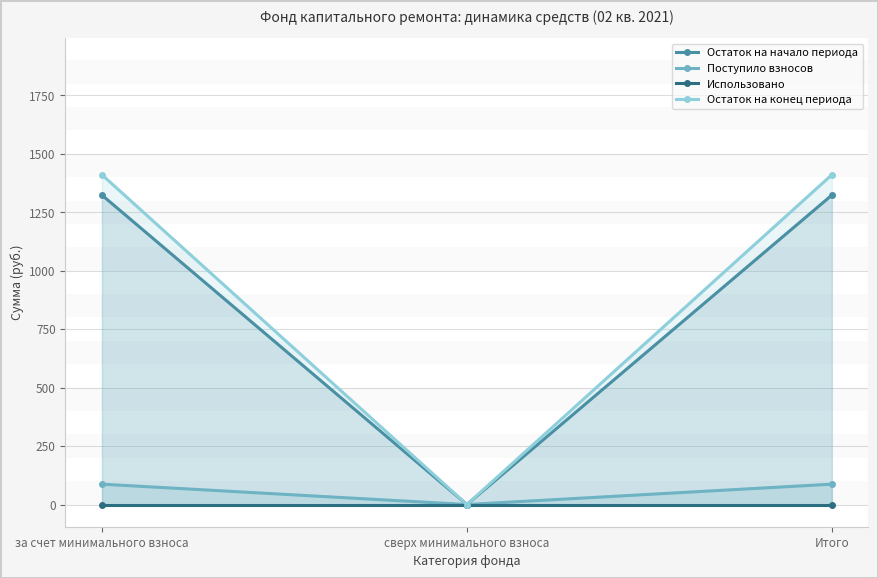

What is the sum of the Поступило взносов values at за счет минимального взноса and сверх минимального взноса?

87.0